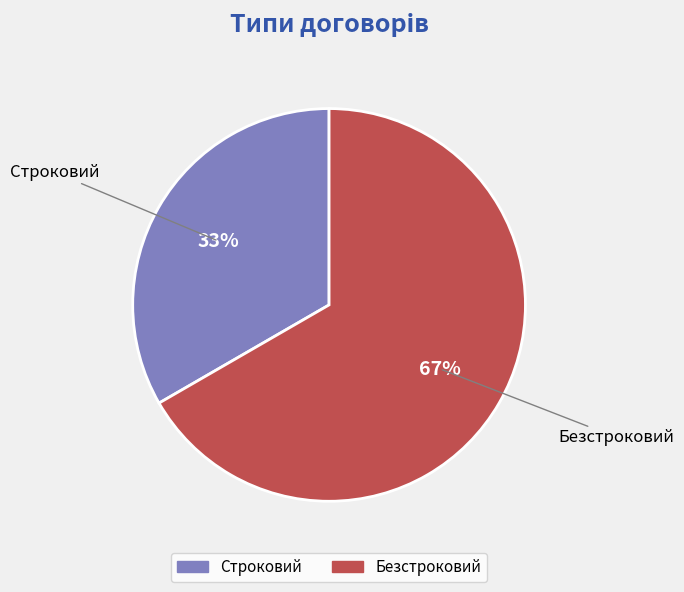

Do Строковий and Безстроковий together represent more than half of the pie?

Yes